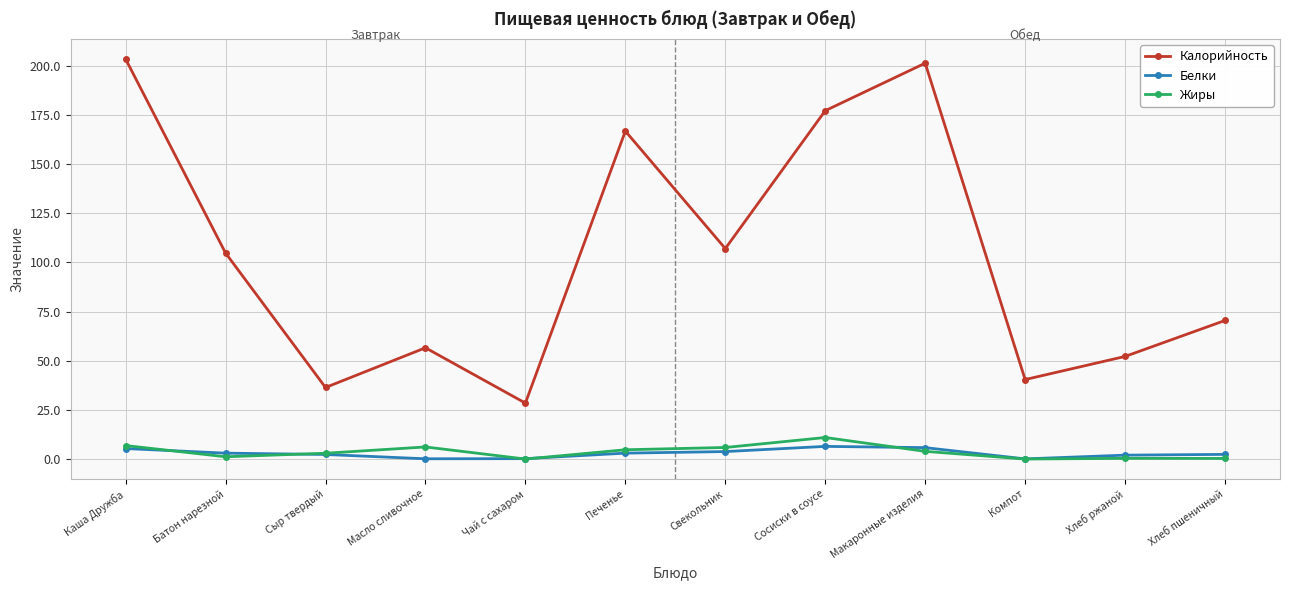

What is the value of the Калорийность point at the 3rd from the left?

36.4